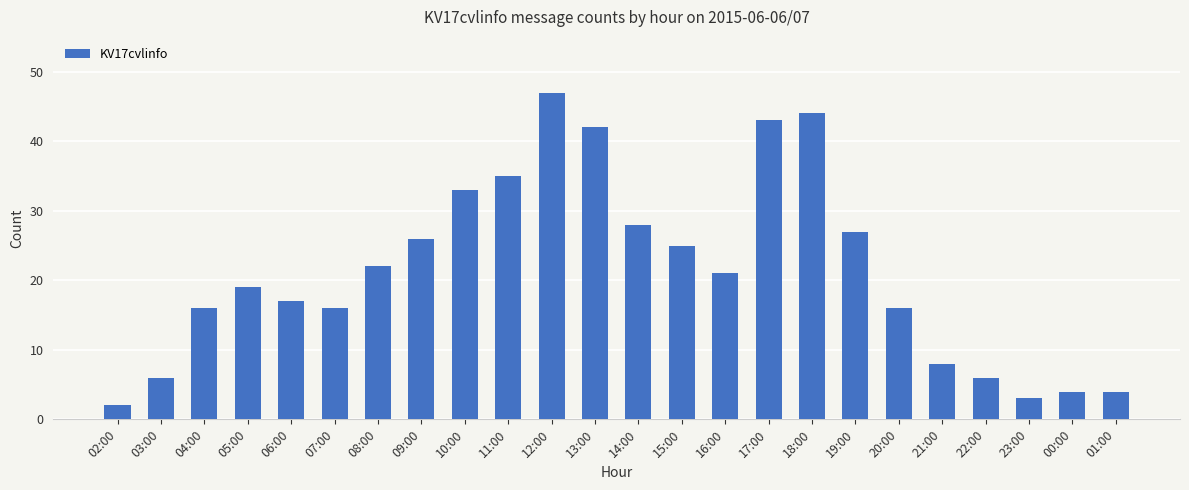

Count the number of categories in the chart.

24